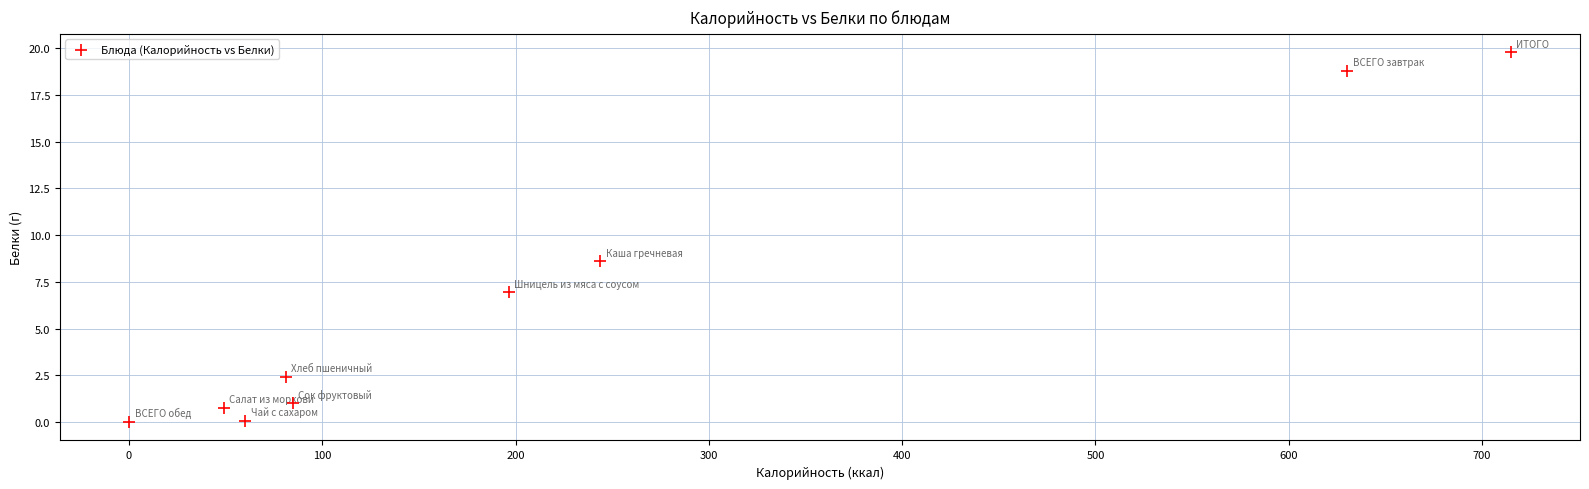

What Y value in the scatter plot is closest to 9?

8.6